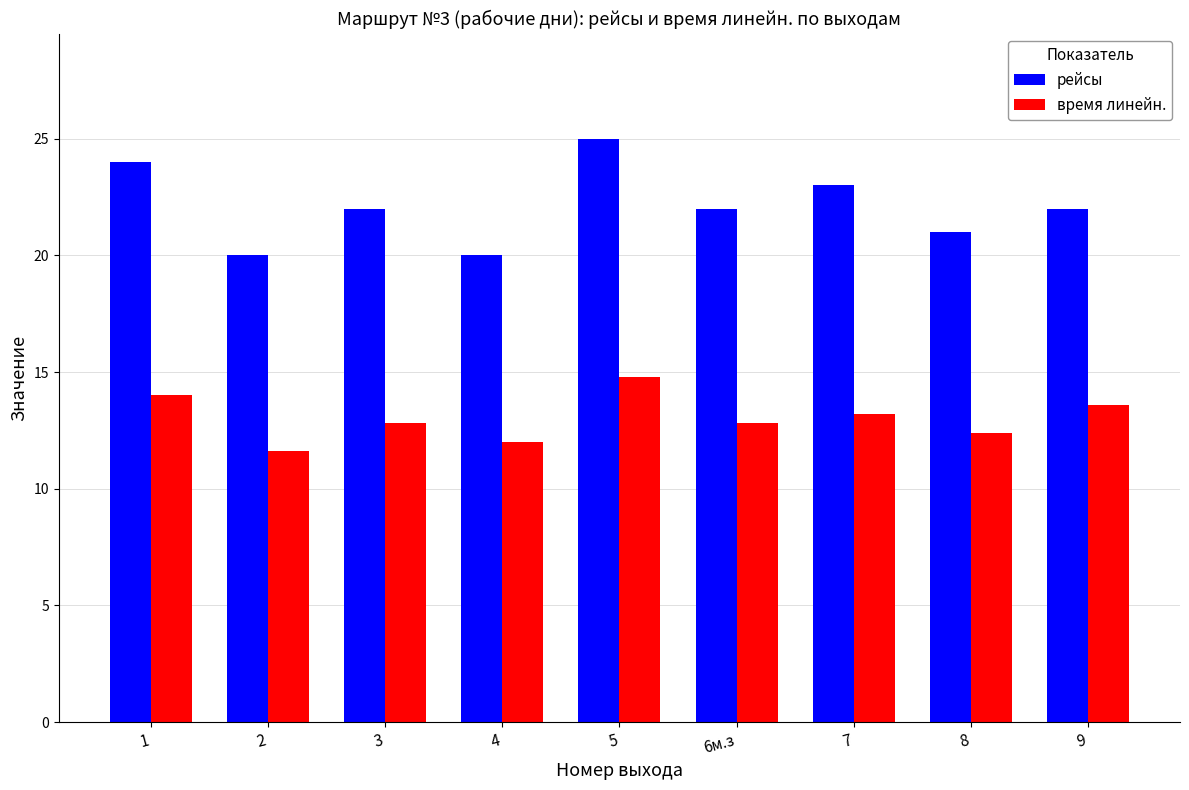

List the series in order of their peak value, lowest first.

время линейн., рейсы